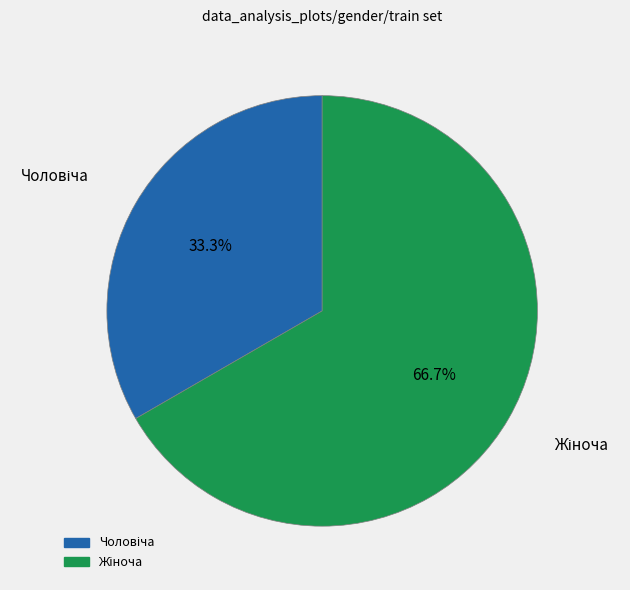

Is there any slice that represents more than half of the pie?

Yes